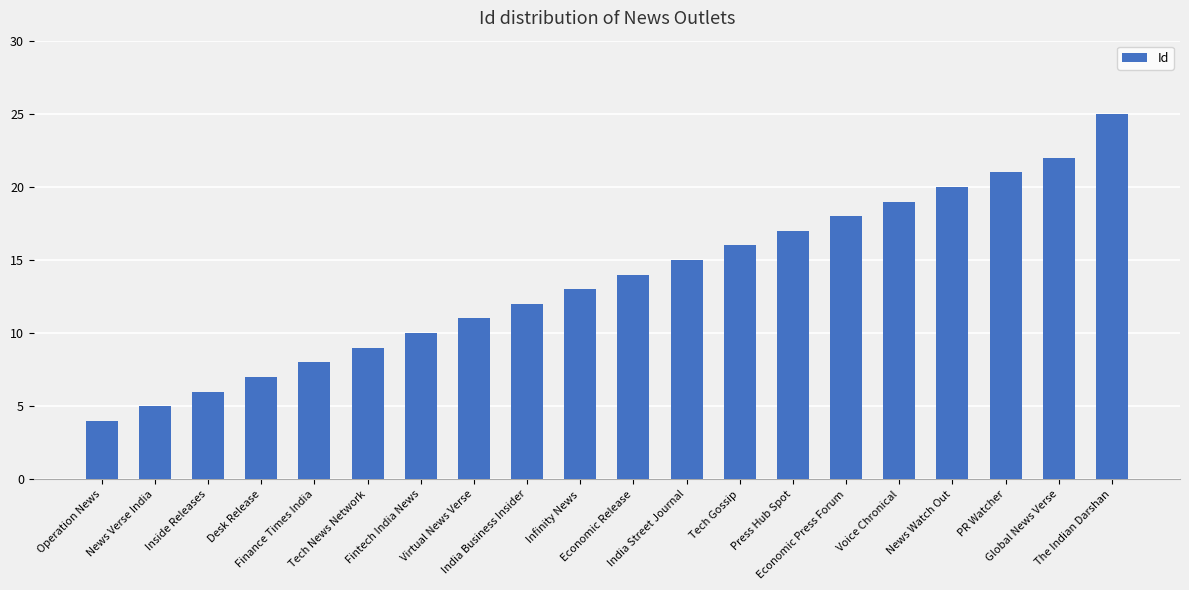

What is the difference between the values at Press Hub Spot and Tech Gossip?

1